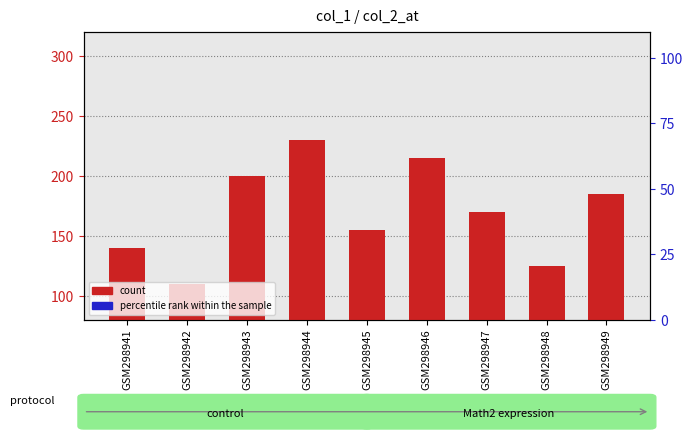

Which series has the widest spread of Y values?

count